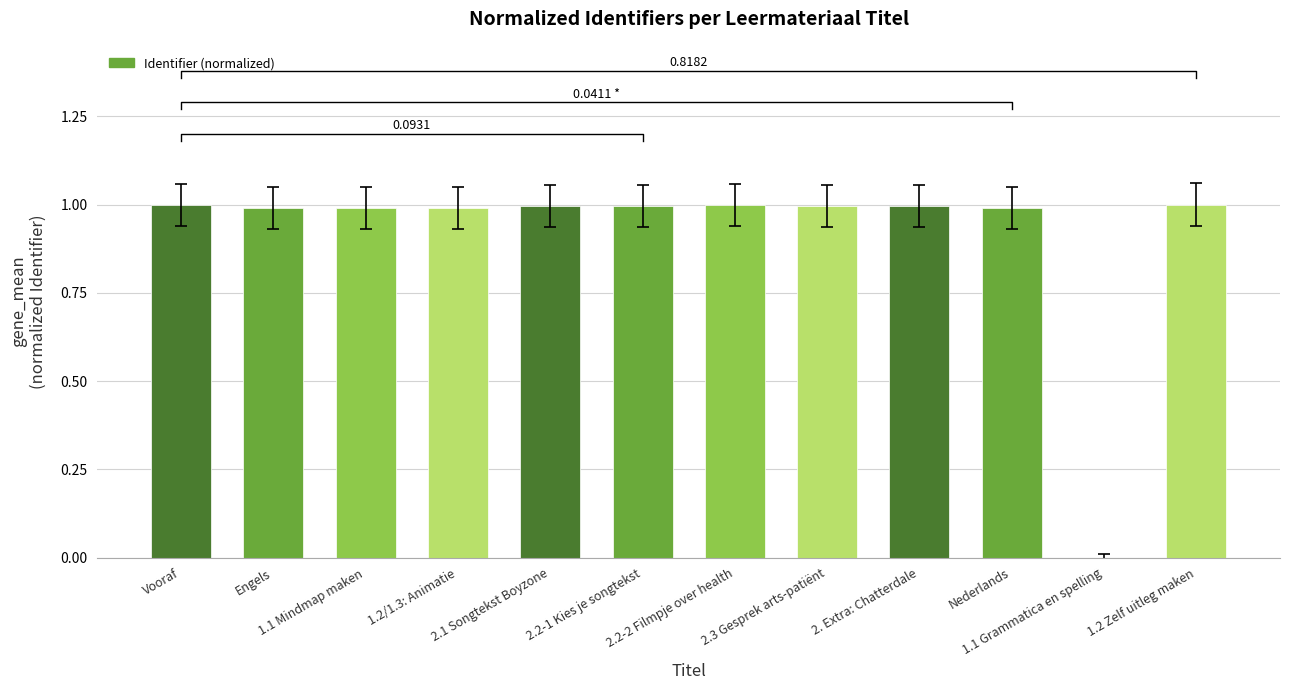

The value at 1.1 Grammatica en spelling is 0.0. True or false?

True